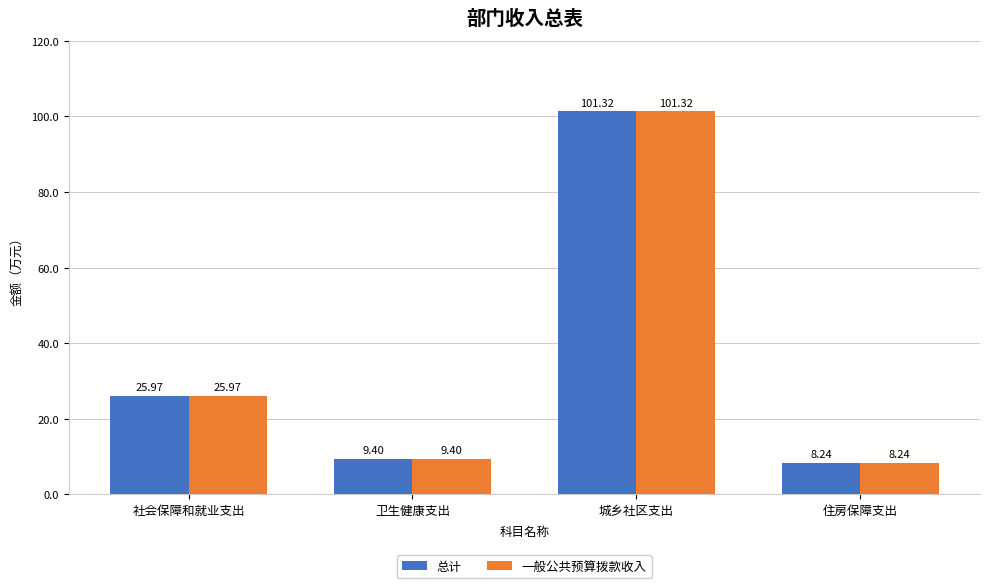

Does the chart contain stacked bars?

No